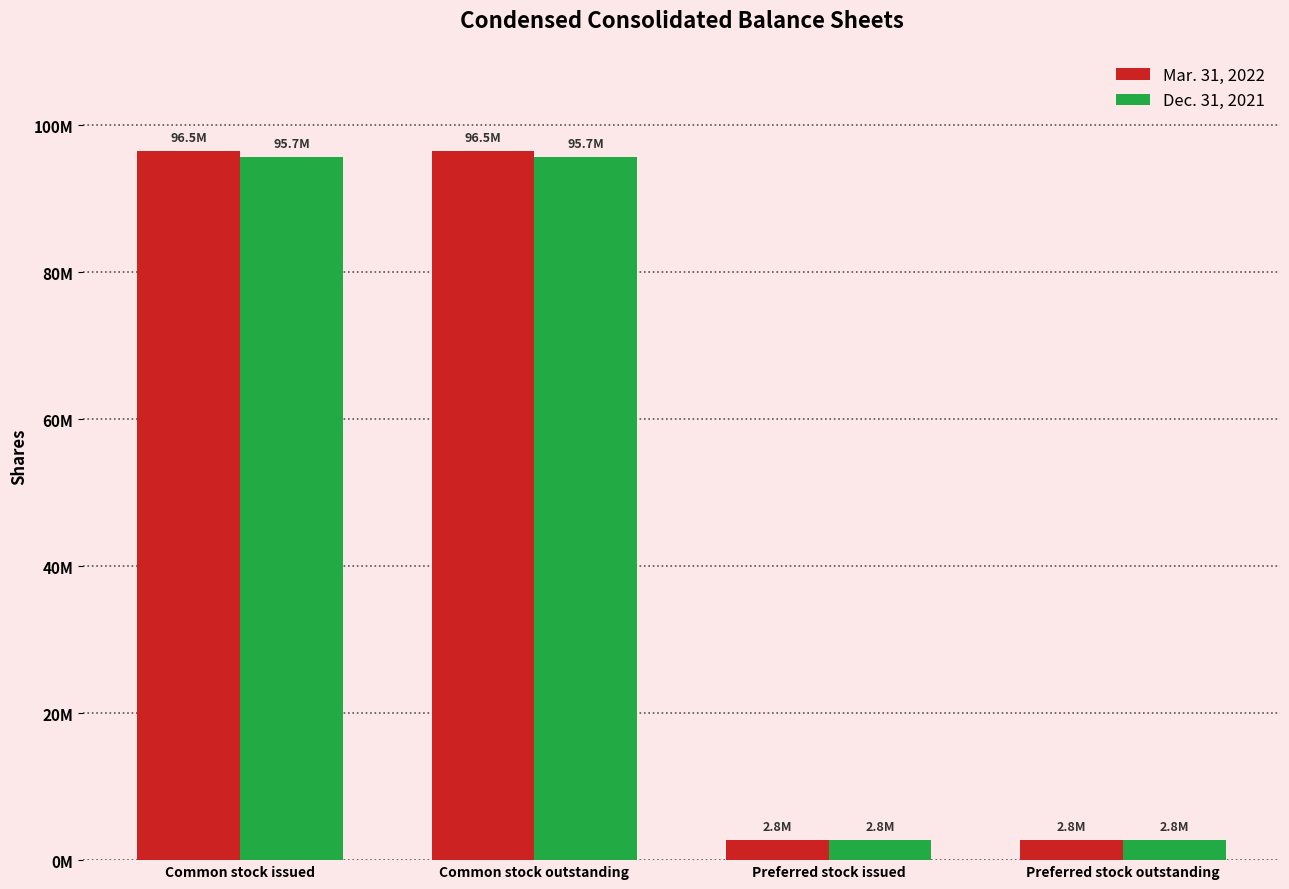

Does the chart contain stacked bars?

No